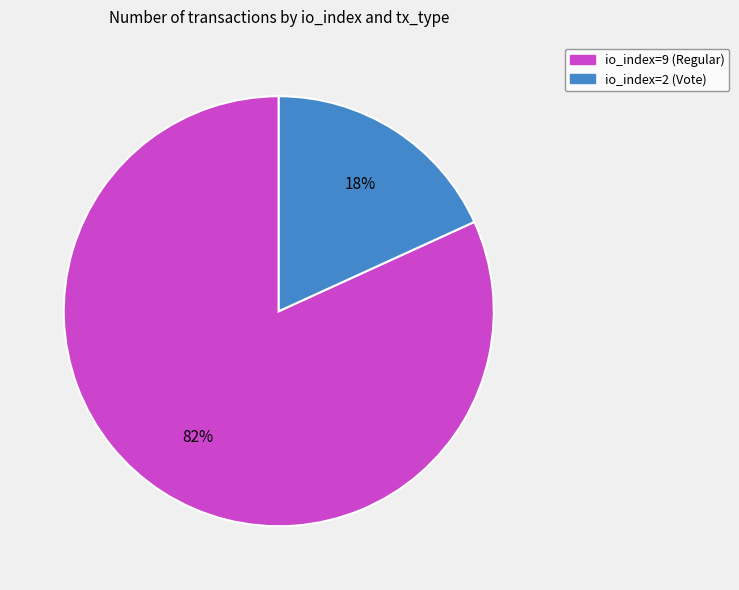

How many slices are in this pie chart?

2